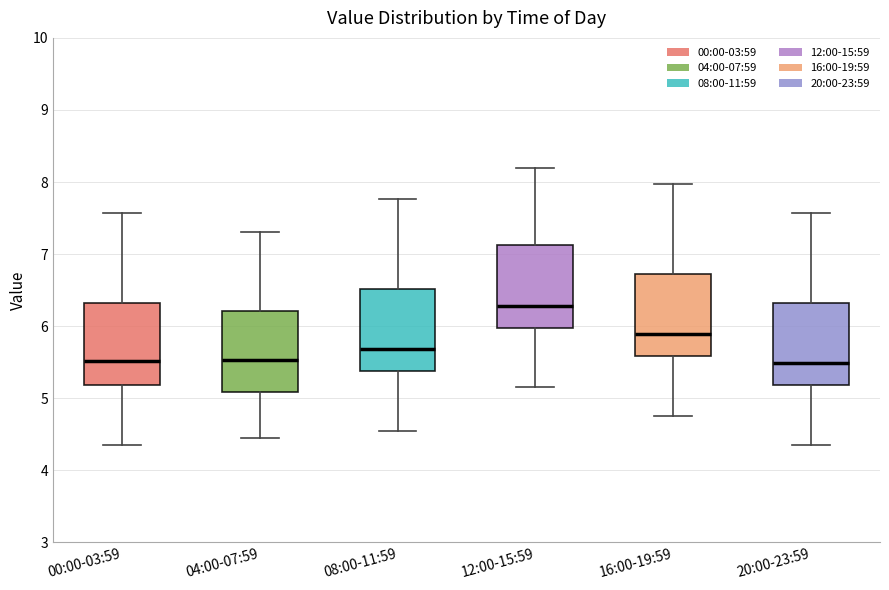

Where is the lower edge of the box for 16:00-19:59 on the y-axis? The values are not printed on the chart, so give them approximately, as read against the axis.

5.6